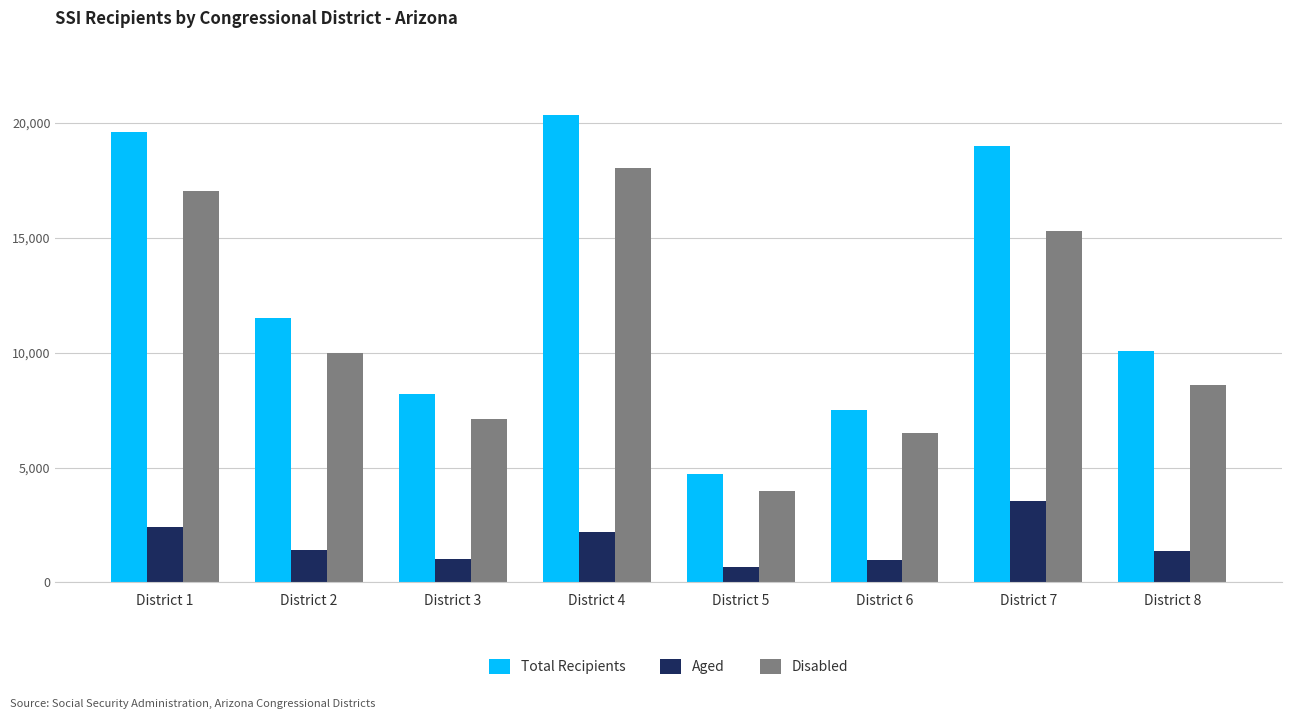

The value of Disabled at District 1 is 17035. True or false?

True